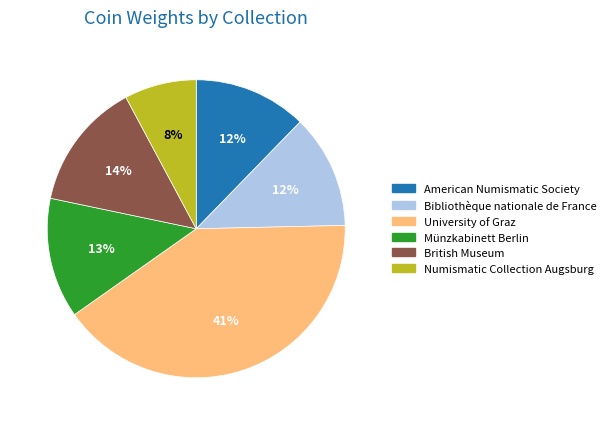

Which slice is the largest?

University of Graz